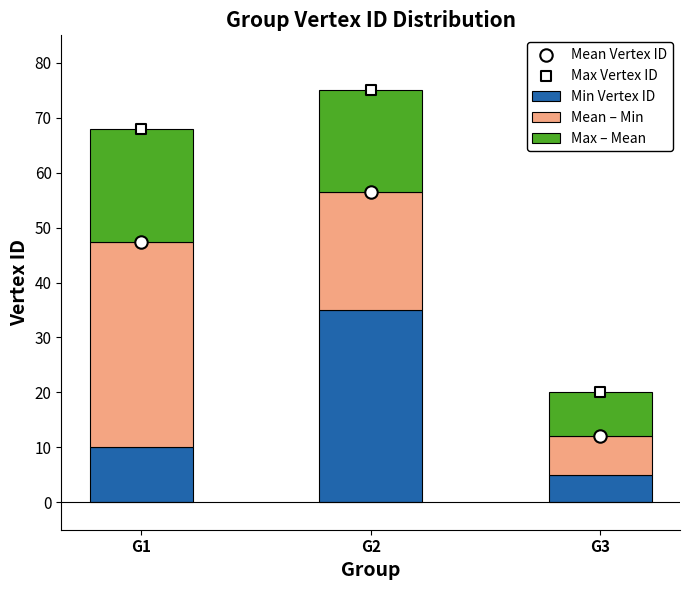

Which series reaches the maximum Y coordinate?

Max Vertex ID